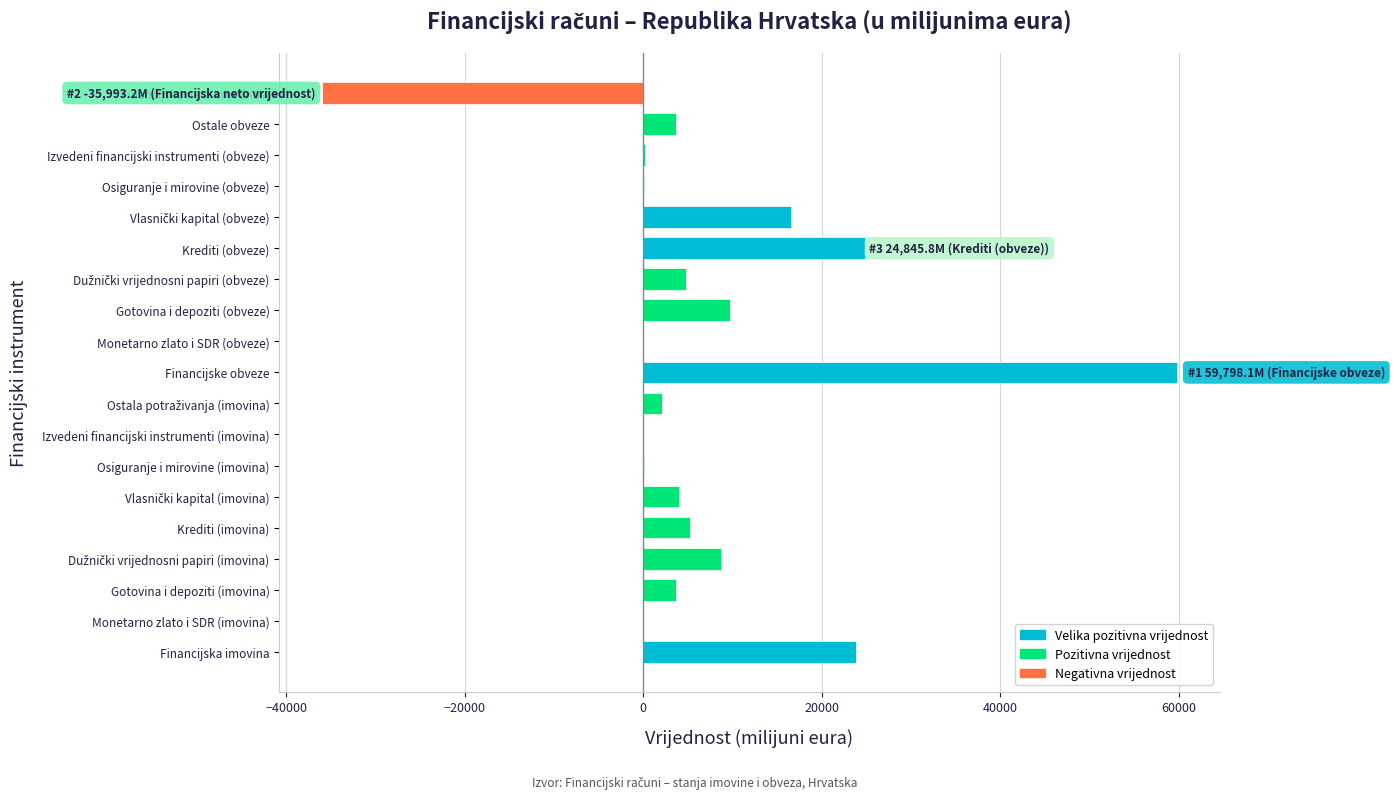

Read the value at Gotovina i depoziti (obveze).

9698.1